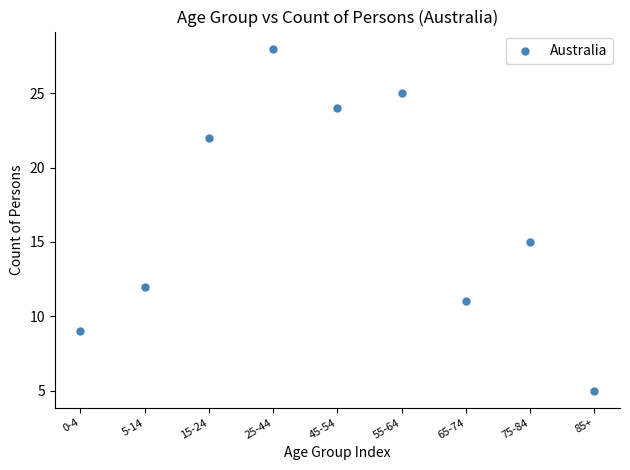

What is the range of Y values (max minus min)?

23